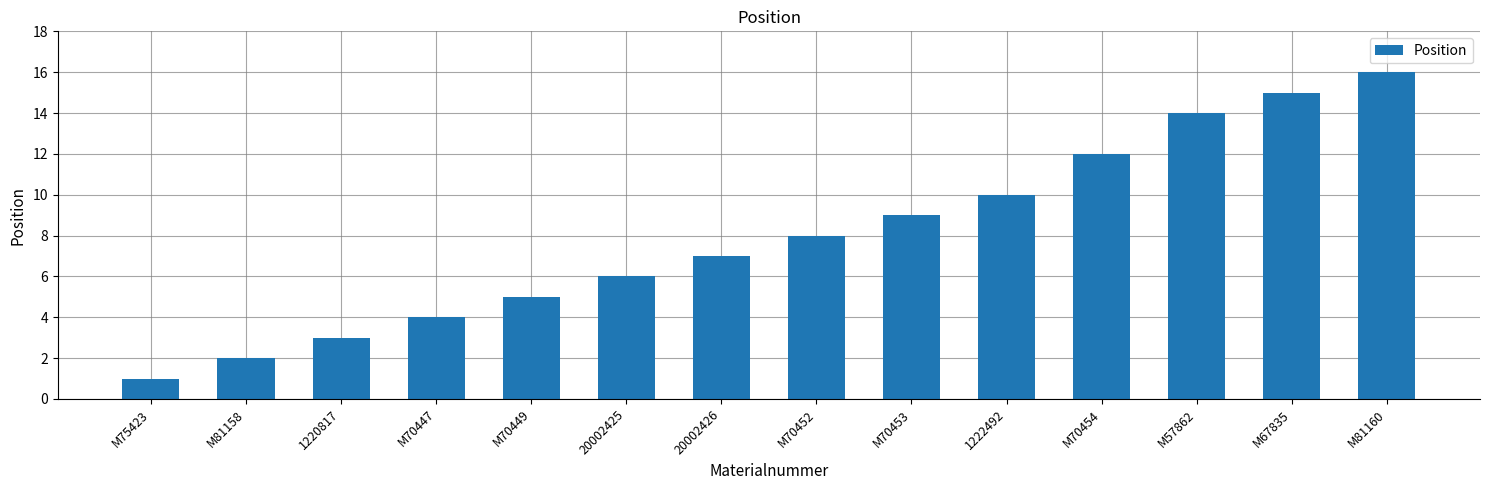

List the labels in order of value, largest first.

M81160, M67835, M57862, M70454, 1222492, M70453, M70452, 20002426, 20002425, M70449, M70447, 1220817, M81158, M75423